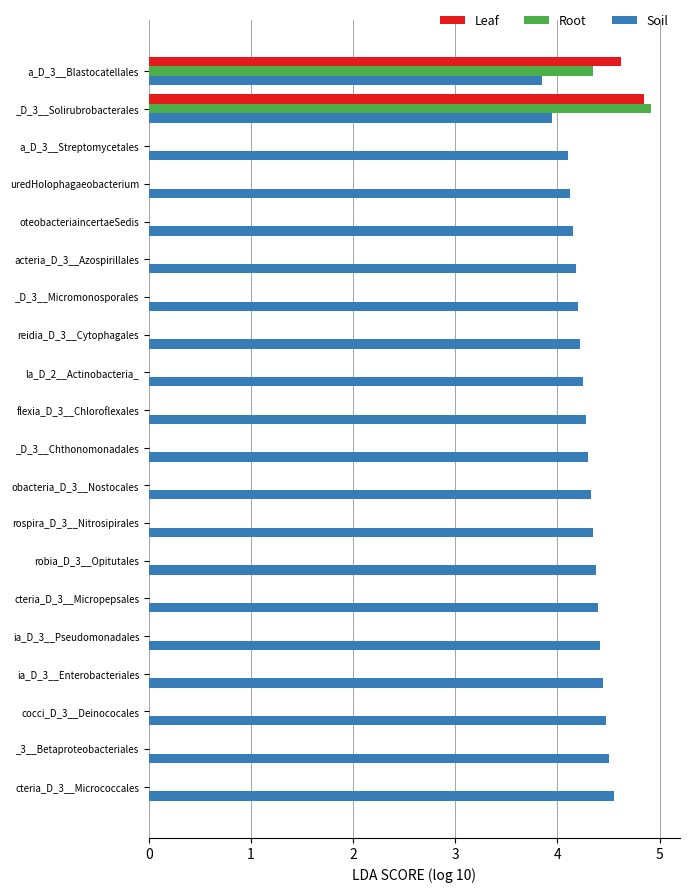

What is the sum of all Root values?

9.3